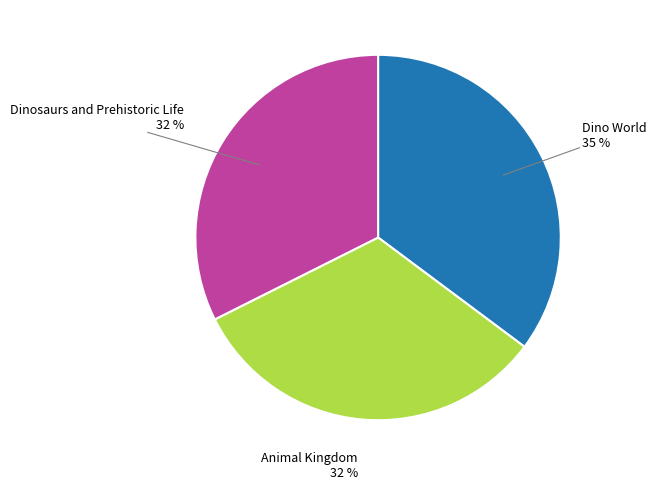

Is there any slice that represents more than half of the pie?

No